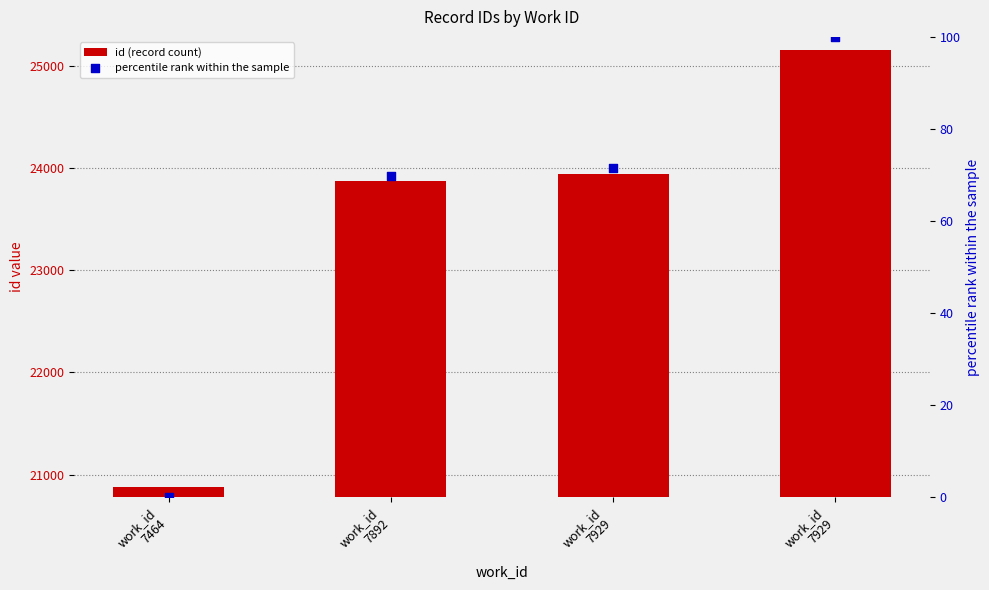

Which series contains the lowest Y value?

percentile rank within the sample